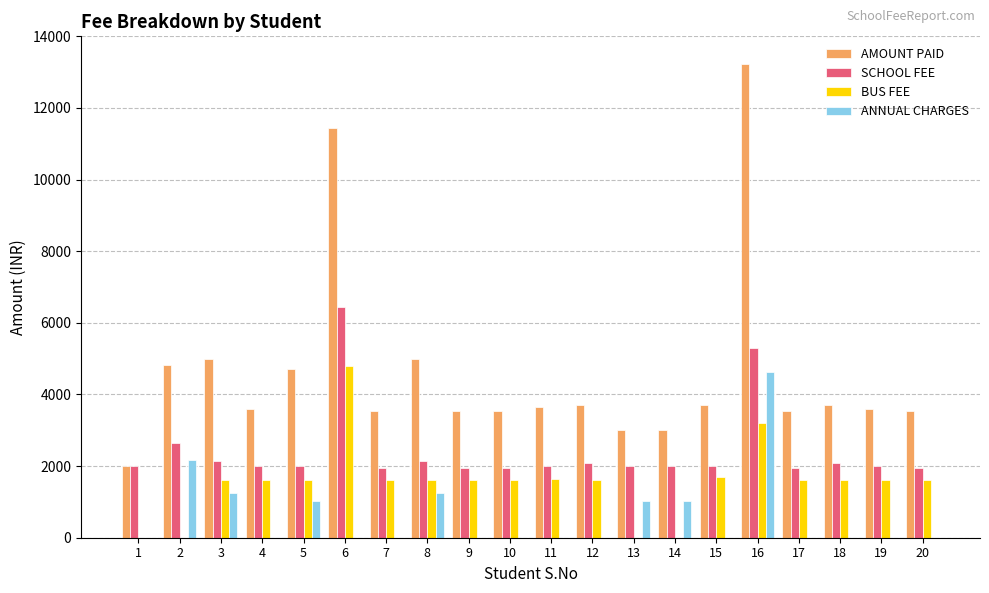

What is the sum of the AMOUNT PAID values at 13 and 3?

8010